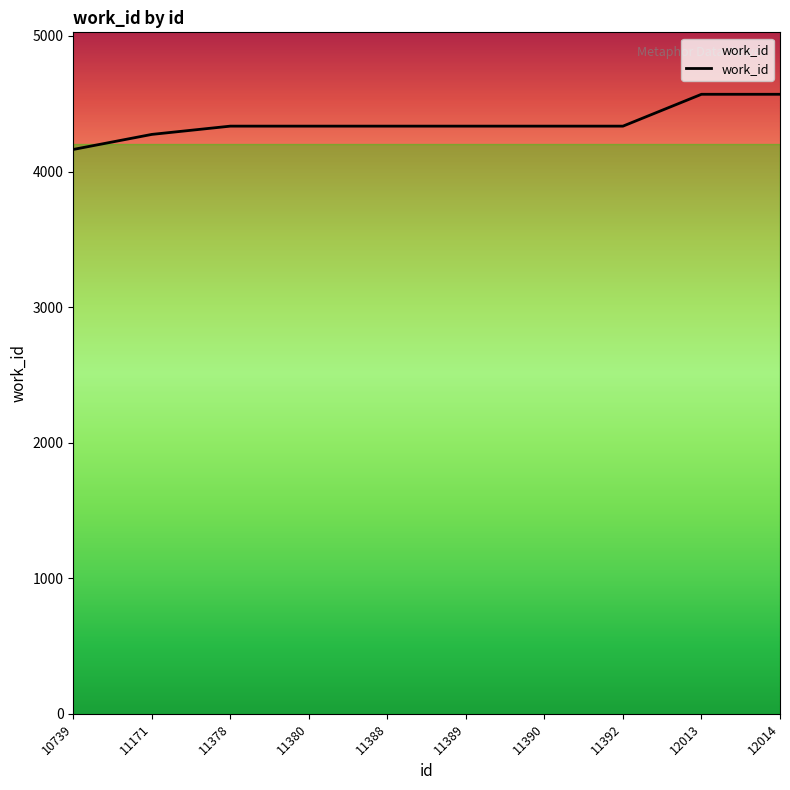

What is the difference between the values at 11378 and 12014?

235